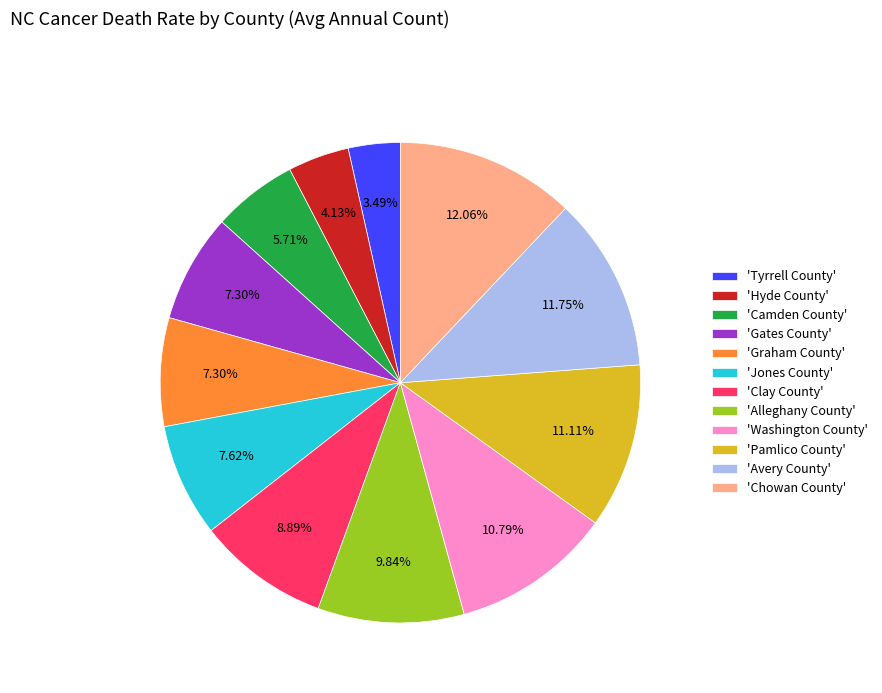

Is 'Pamlico County' the majority of the pie?

No